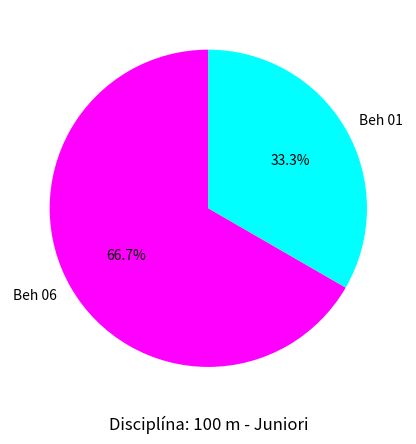

Is the sum of Beh 01 and Beh 06 greater than half?

Yes